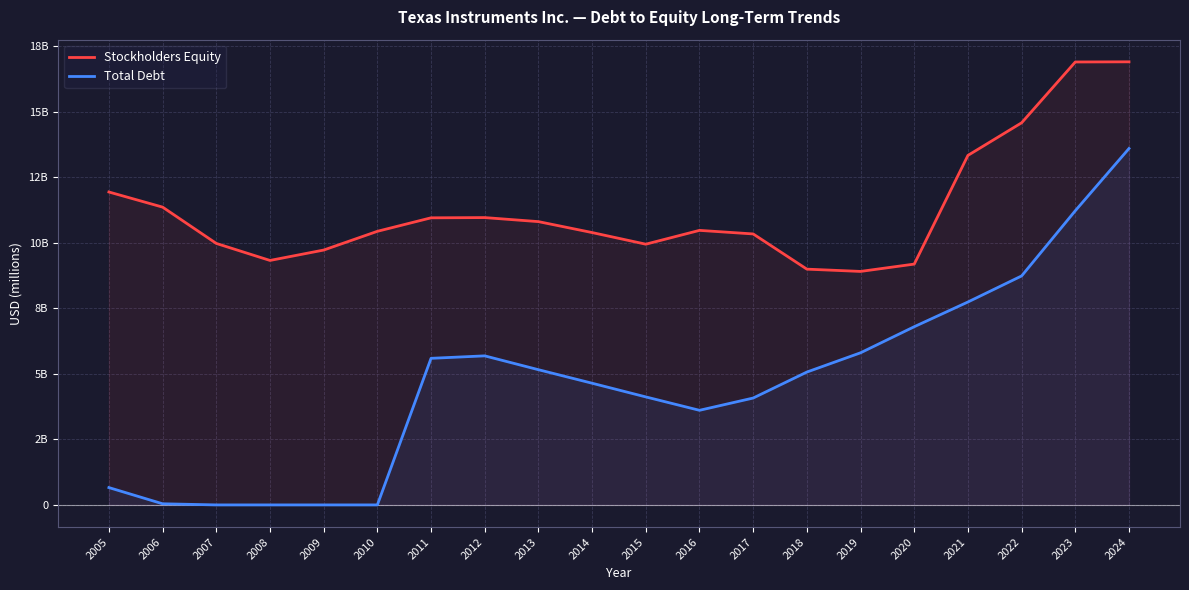

Which series has the widest spread of values?

Total Debt